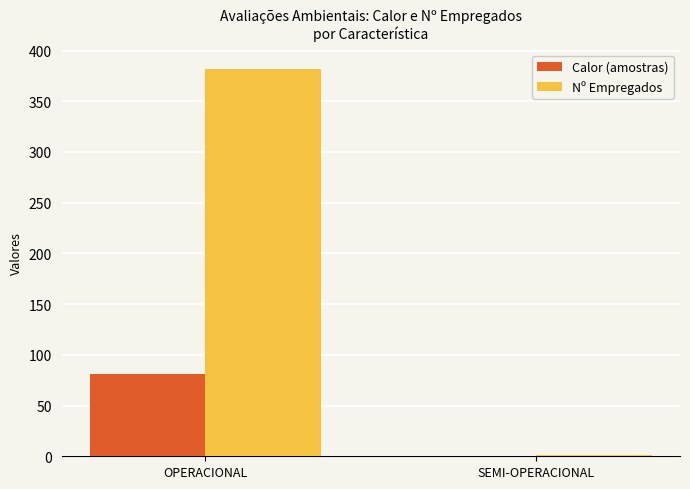

What is the maximum value for Nº Empregados?

382